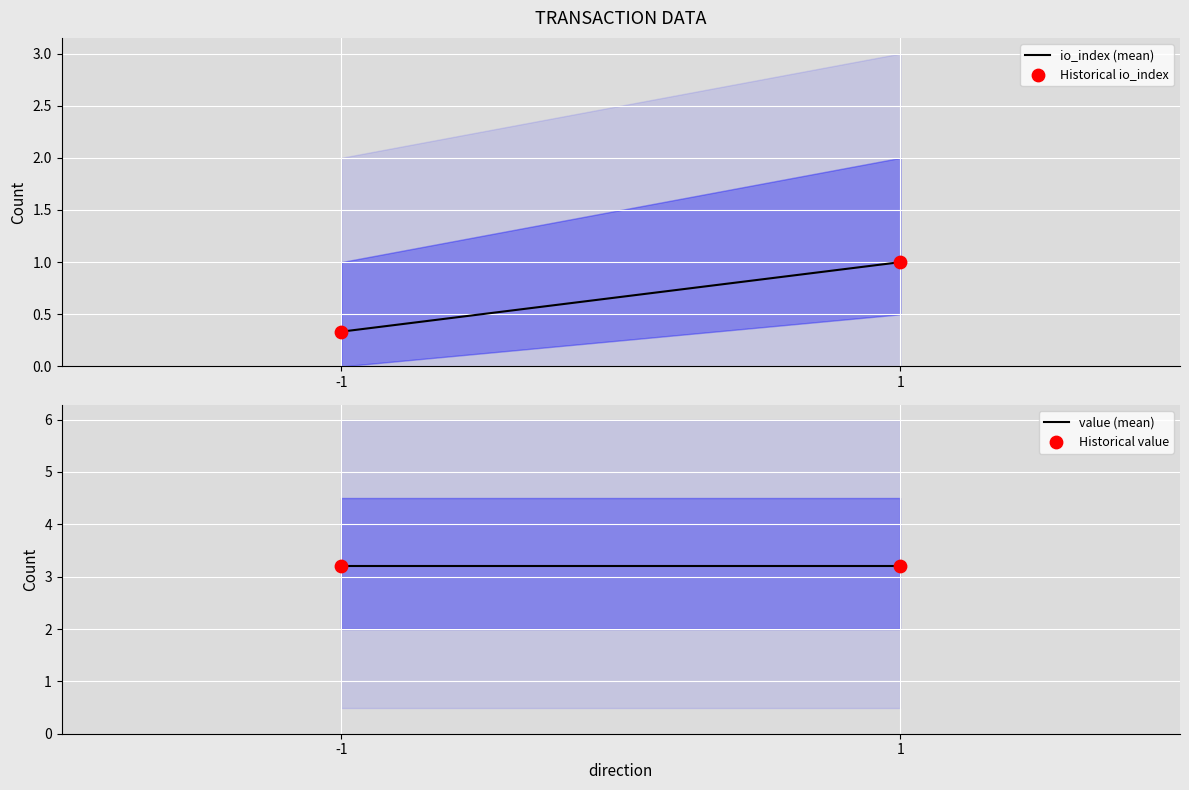

What is the total value across all series at 1?

8.4